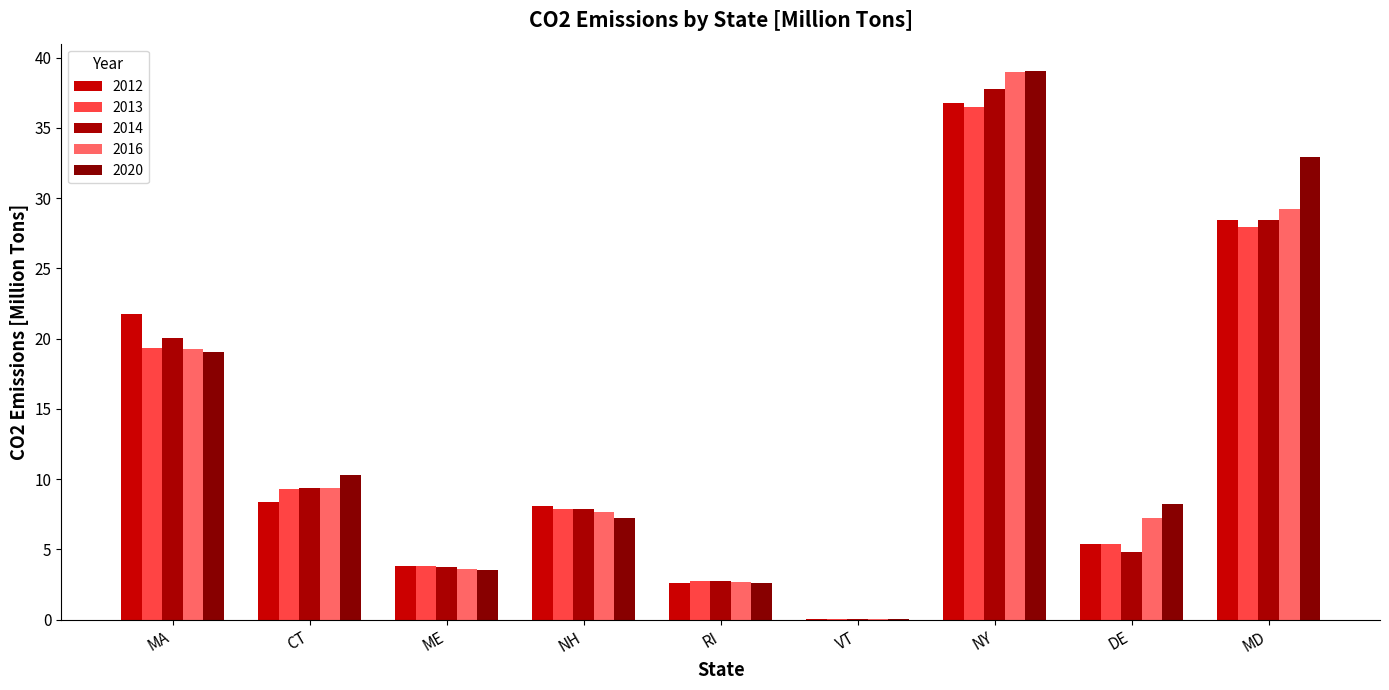

Between CT and MD, which series saw the biggest shift?

2020